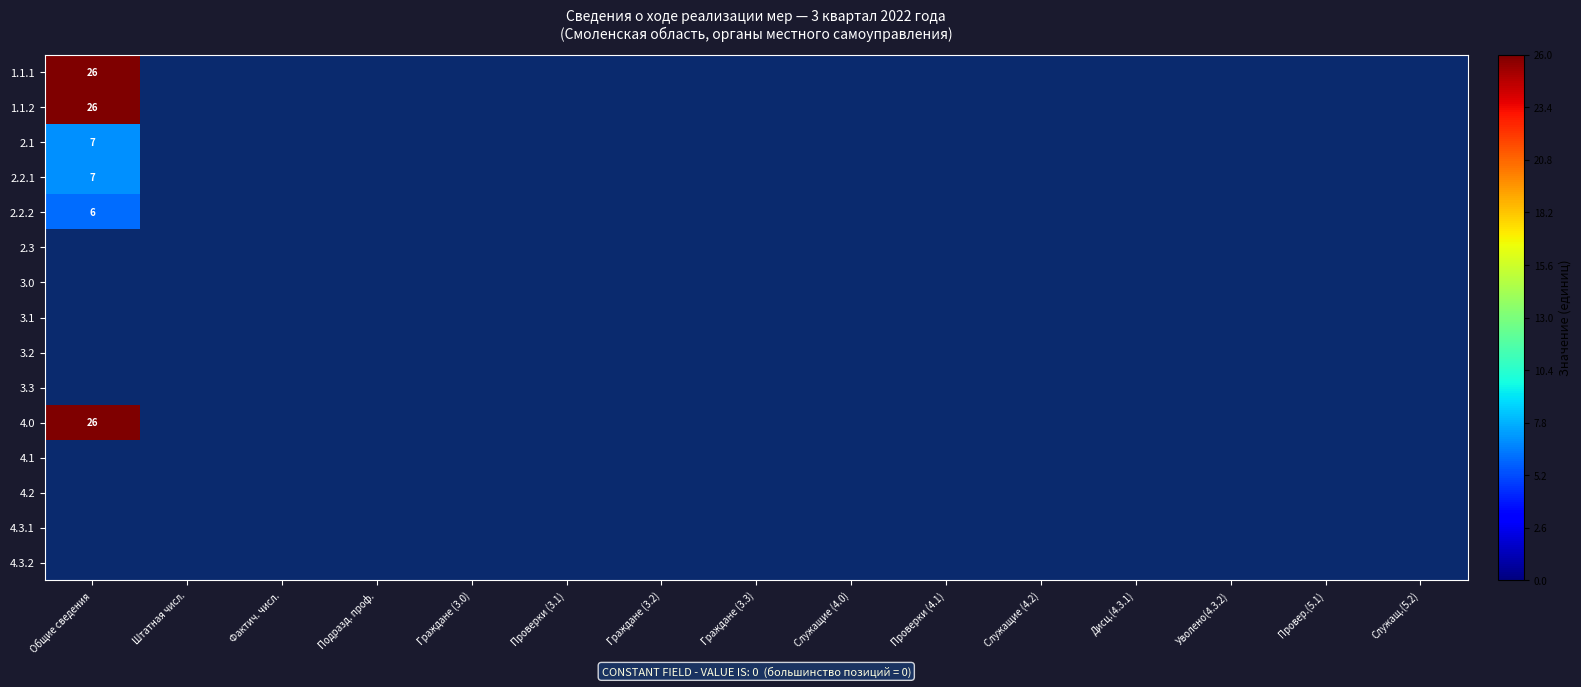

True or false: 4.0 has a value of 39 at Общие сведения.

False